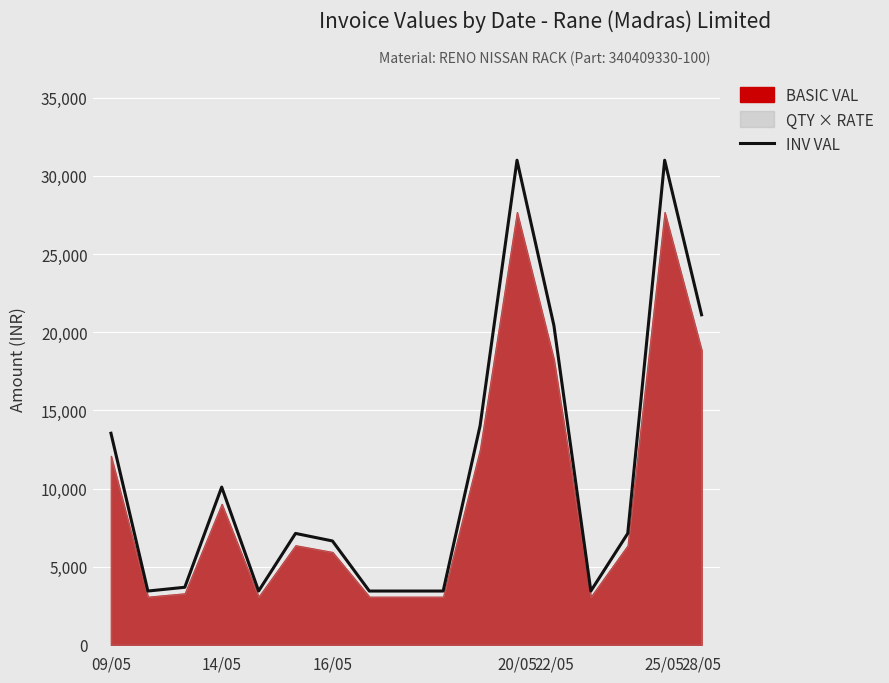

Does the chart display data point markers on the line(s)?

No